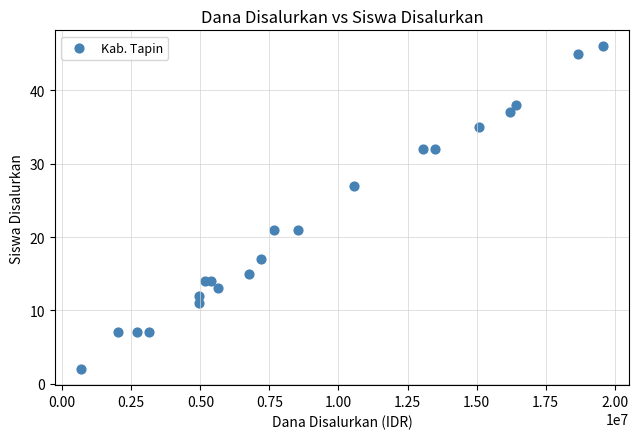

What is the range of Y values (max minus min)?

44